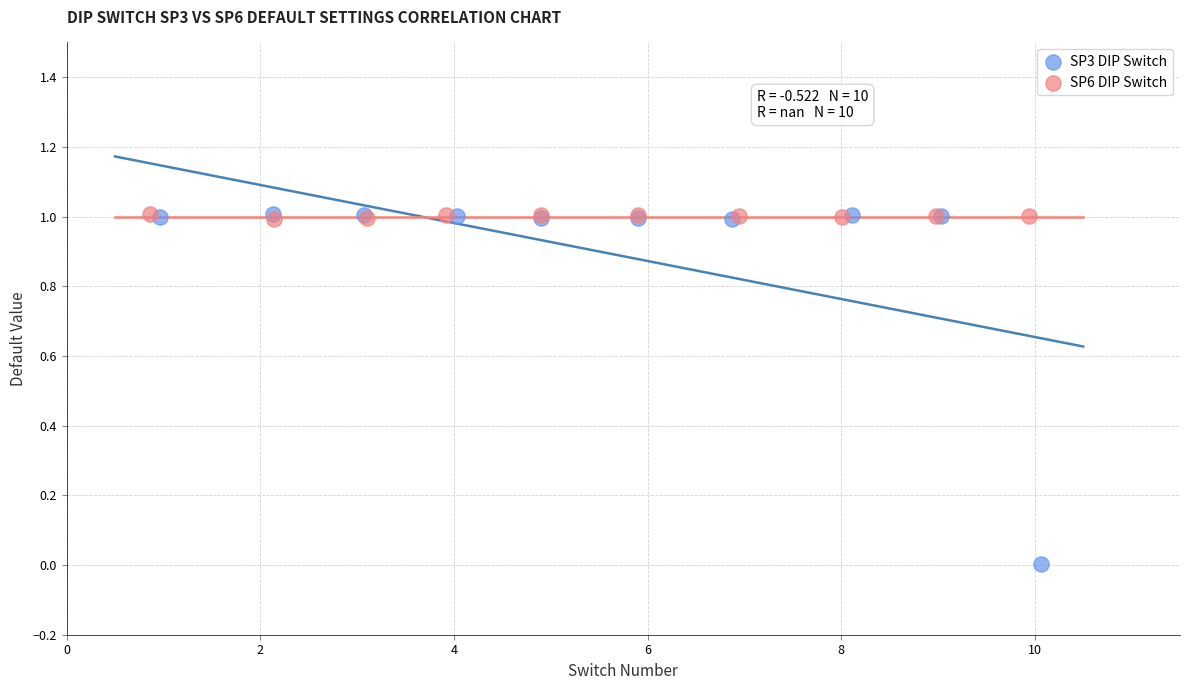

Which series has the largest Y range (max minus min)?

SP3 DIP Switch